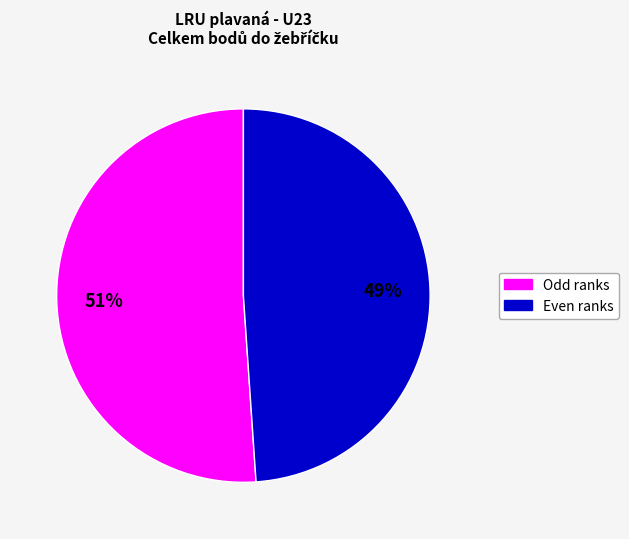

To the nearest percent, what is the average slice percentage?

50%